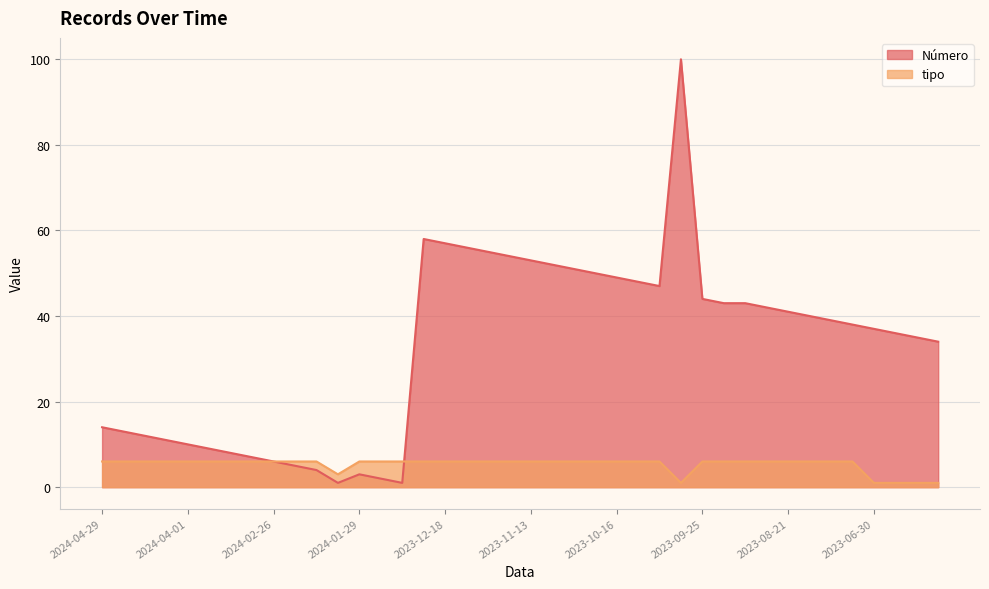

What are all the series names shown in the legend?

Número, tipo